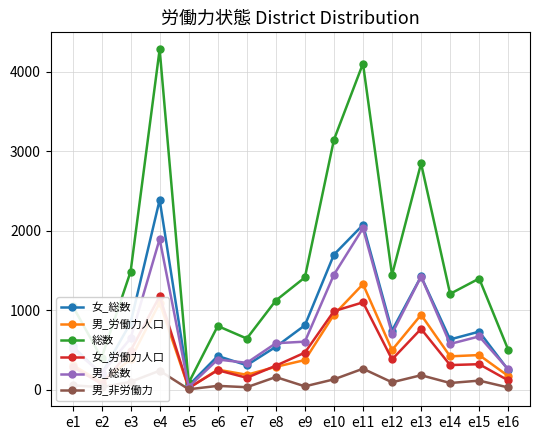

The value of 女_労働力人口 at e7 is 148. True or false?

True